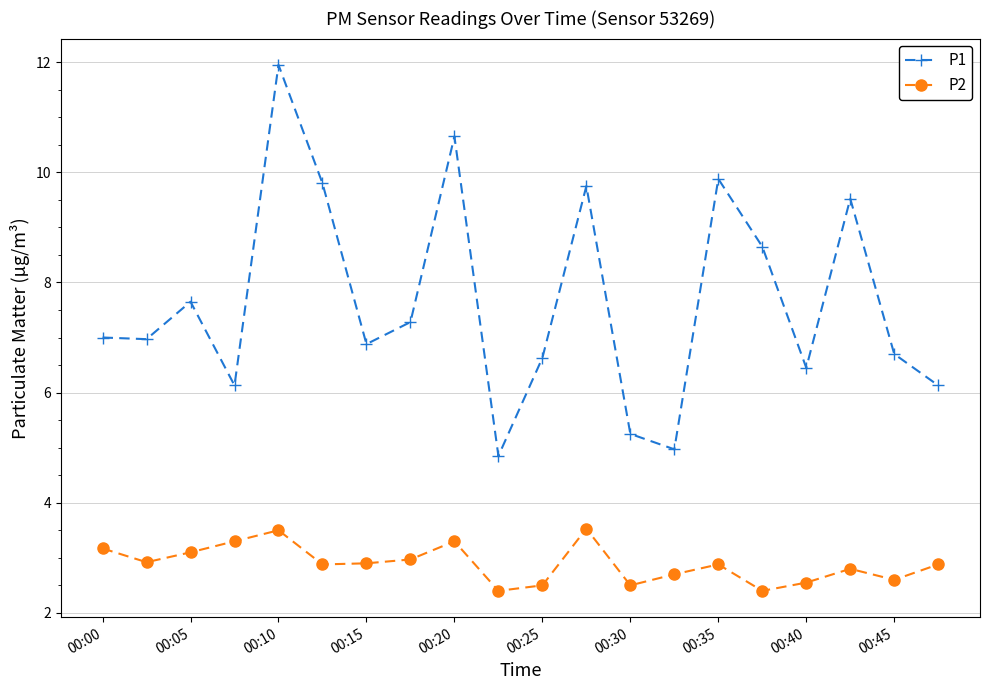

How many interior local peaks does the P1 series have?

6